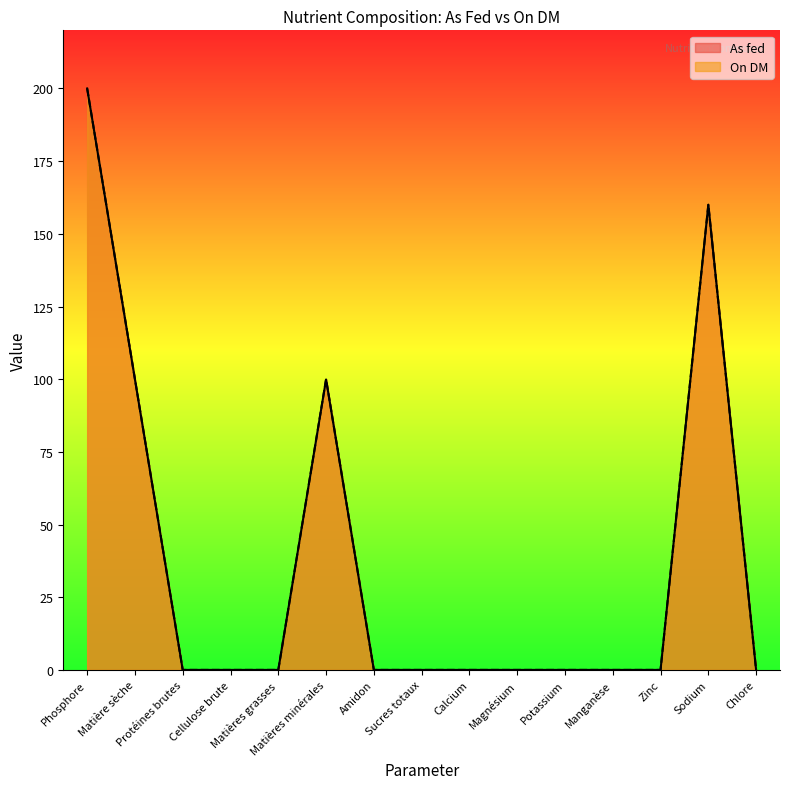

True or false: As fed and On DM cross at least once.

False